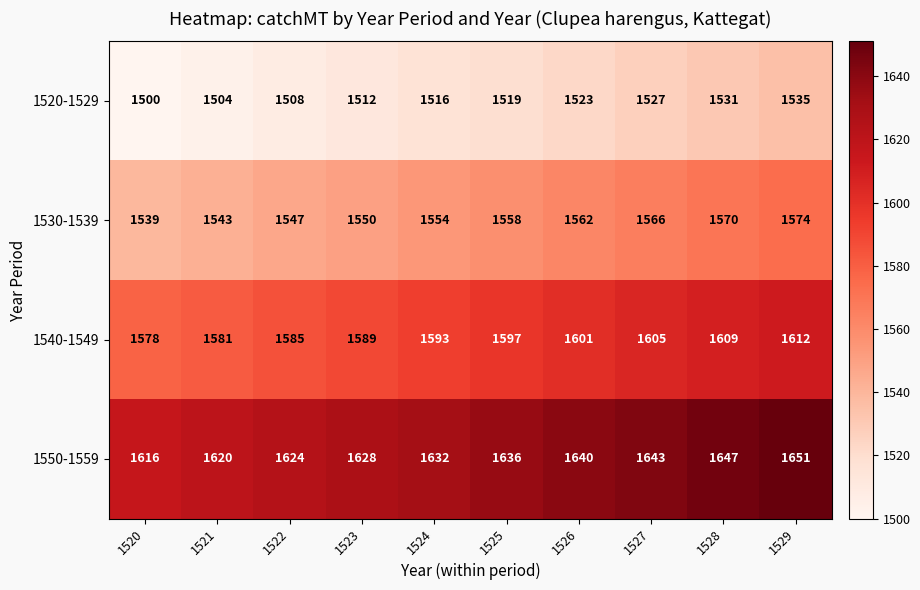

What is the difference between the second highest and second lowest values in the 1530-1539 series?

27